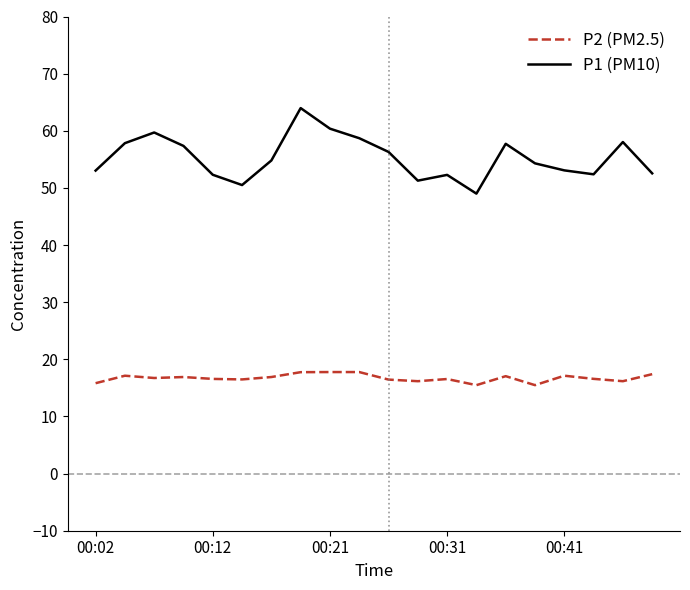

Which series has the widest spread of values?

P1 (PM10)